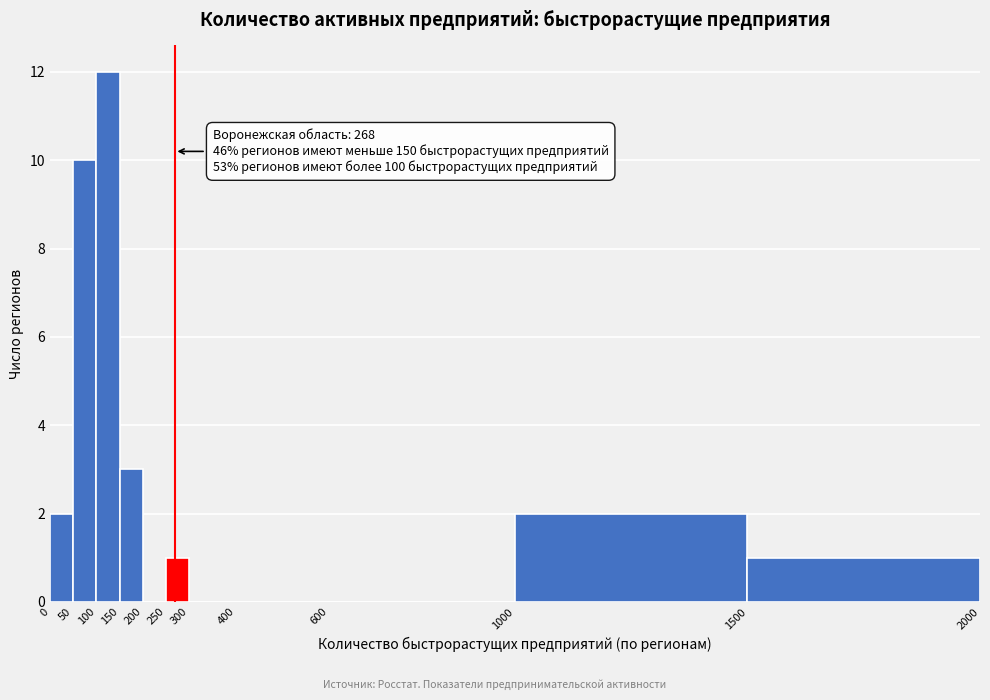

Over which range of the x-axis is the bar tallest?

100 to 150